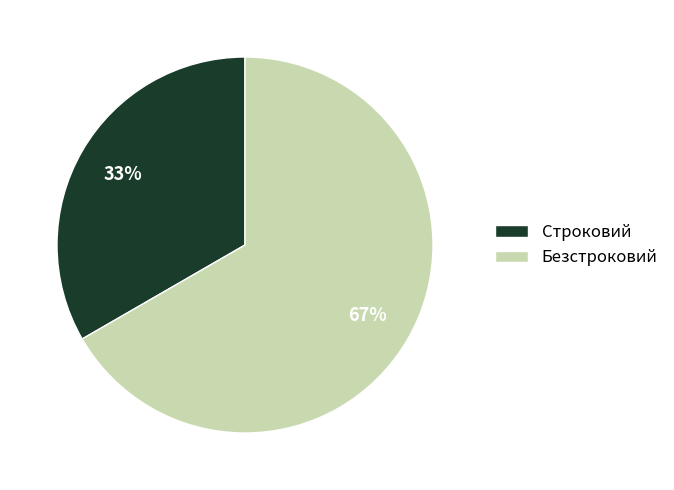

How many slices are in this pie chart?

2